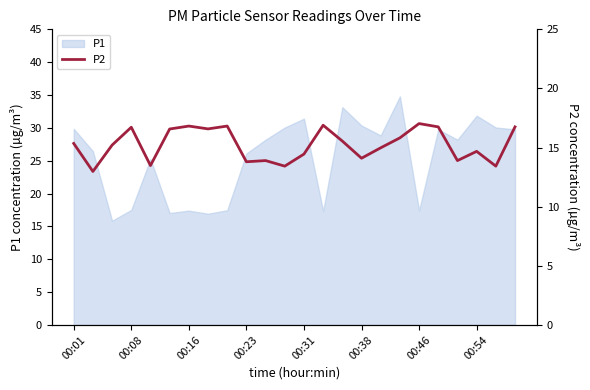

The P1 series shows 44.8 at 00:31. True or false?

False